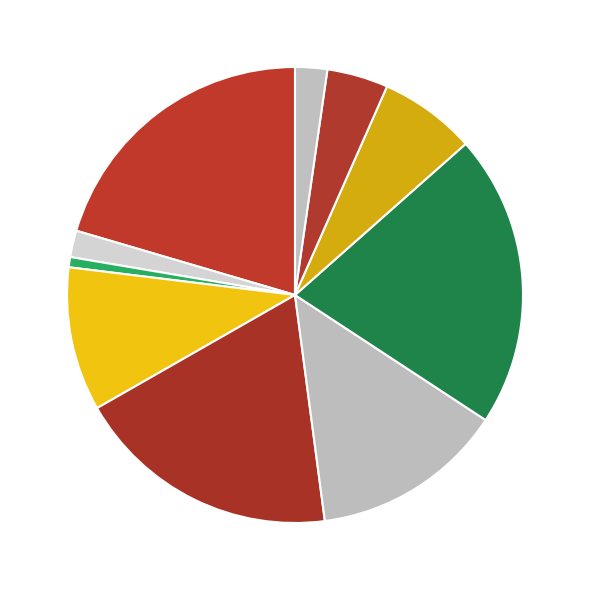

How many segments does this pie chart have?

10